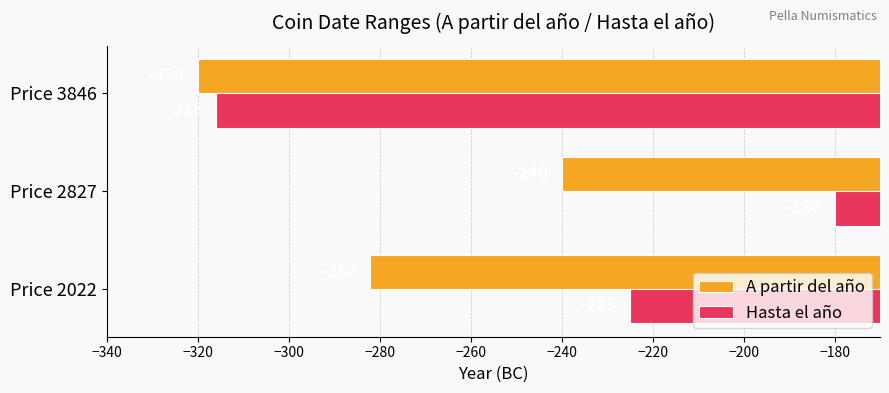

Which label corresponds to the largest value in the chart?

Price 2827